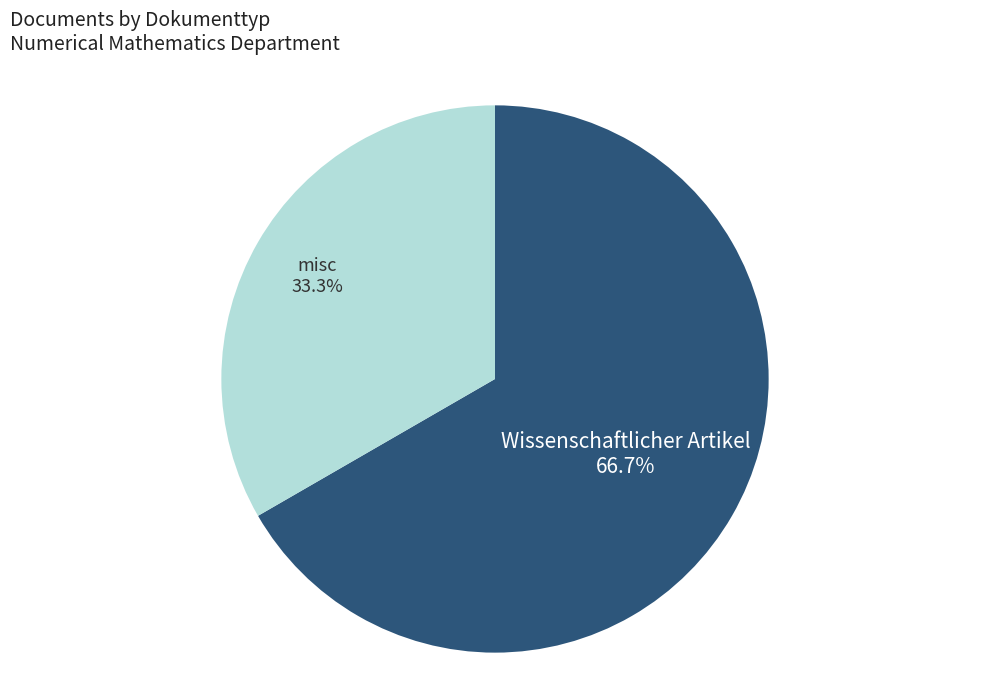

Between Wissenschaftlicher Artikel and misc, which is larger?

Wissenschaftlicher Artikel